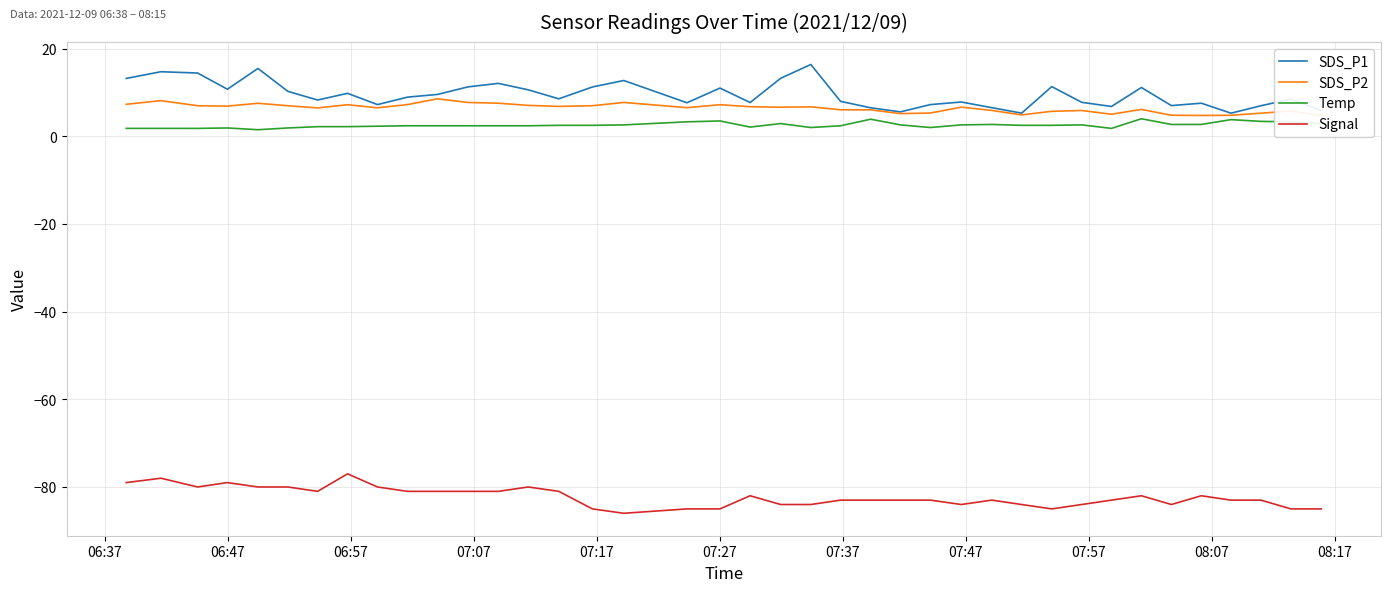

How many lines are shown in the chart?

4